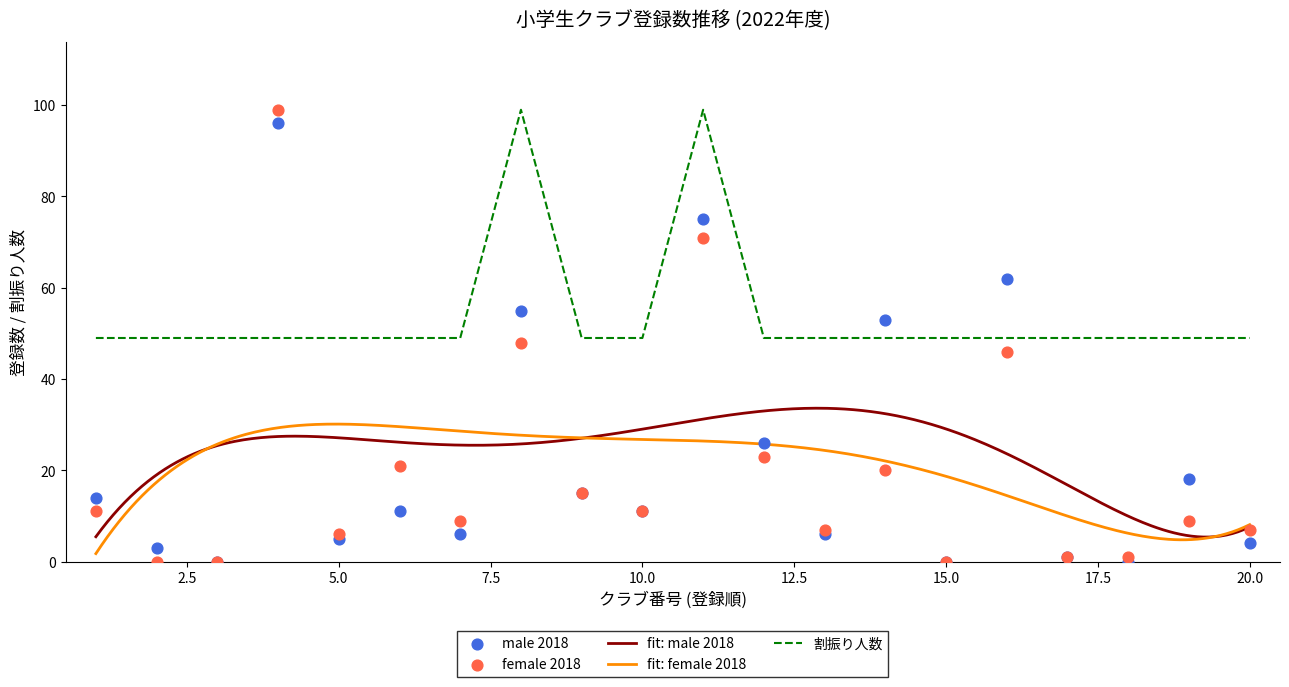

At which category is the sum across all series the highest?

11